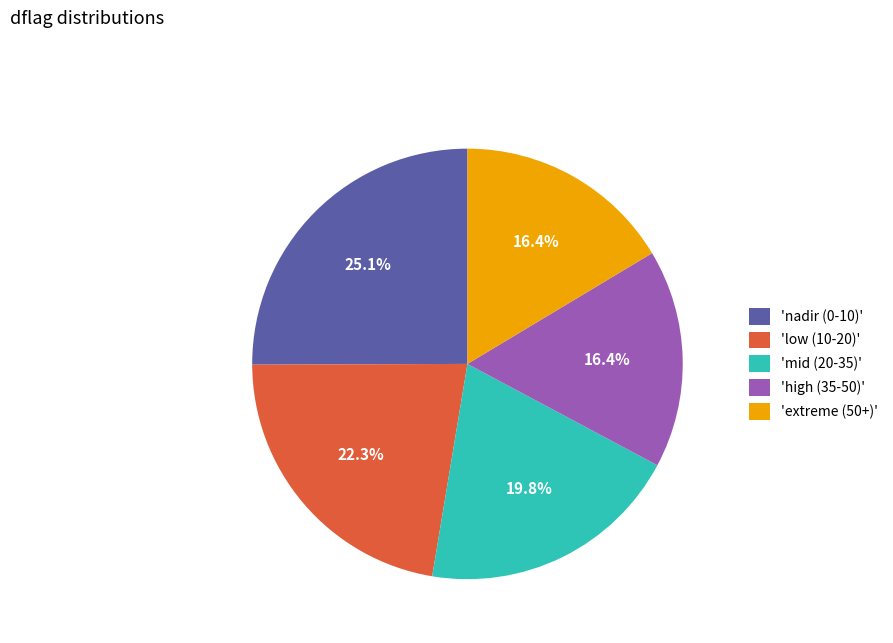

To the nearest percent, what is the average slice percentage?

20%